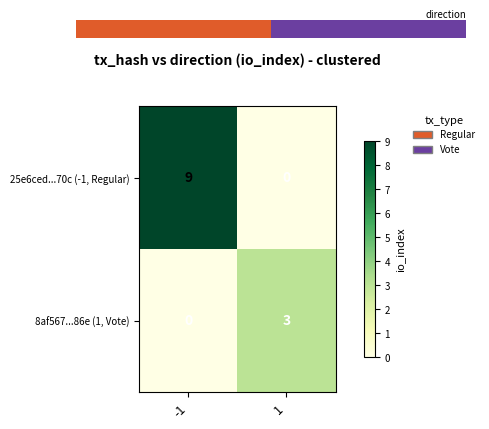

The value of 25e6ced...70c (-1, Regular) at 1 is -6. True or false?

False